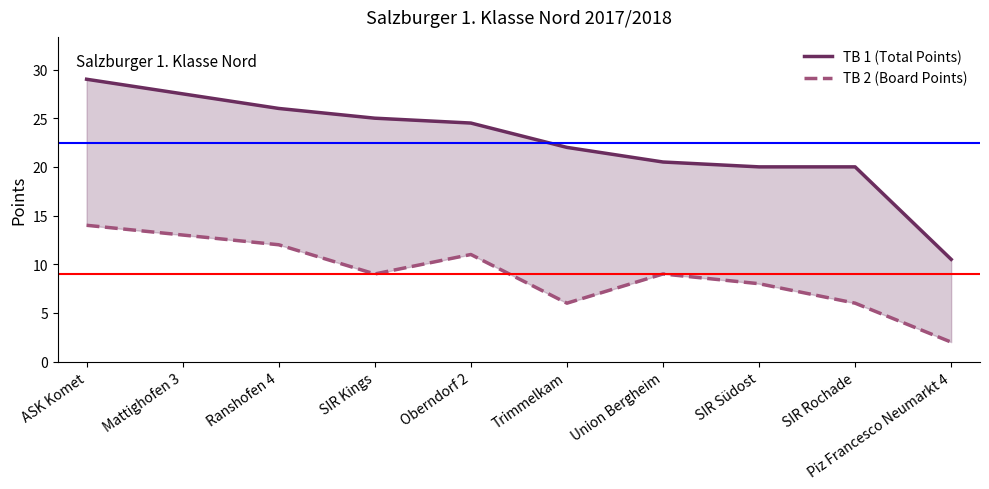

What is the label of the 5th point from the left?

Oberndorf 2